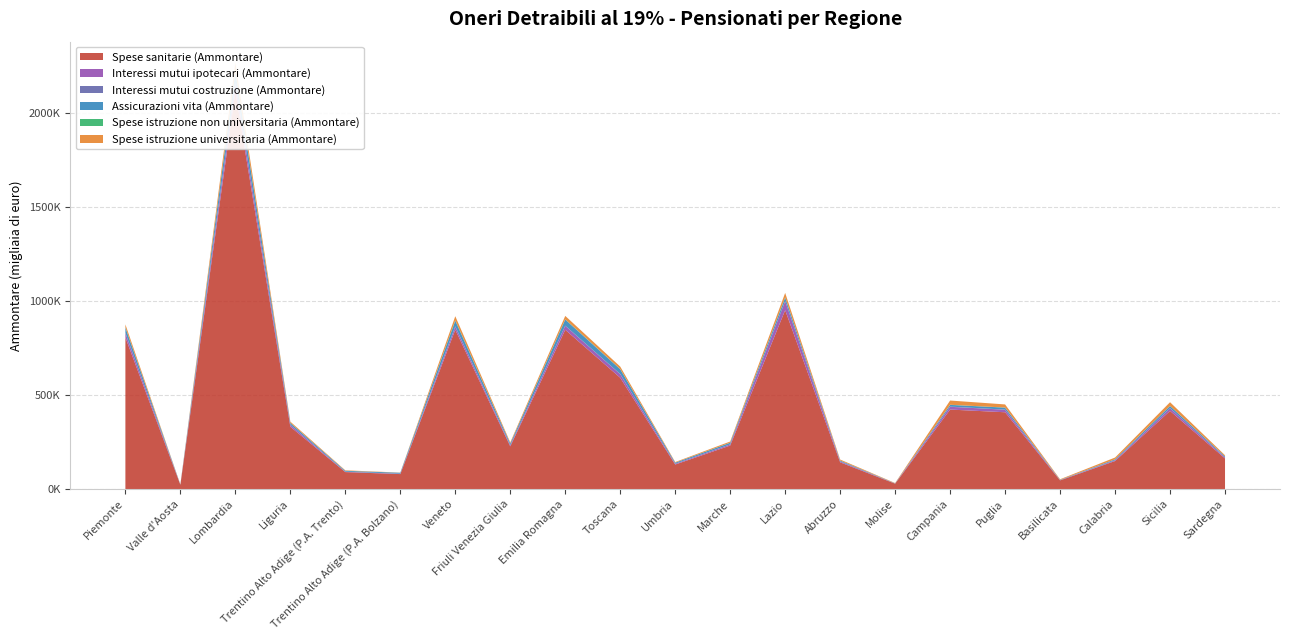

Reading left to right, transcribe all the data shown in this chart.

Spese sanitarie (Ammontare): 806828	22739	2115464	331668	90445	79741	847929	227206	847622	592275	130537	231668	952081	142356	28718	423097	408738	46320	149224	415940	162949
Interessi mutui ipotecari (Ammontare): 23160	580	43504	10143	1677	1685	16397	5714	21042	18994	3905	5984	47765	4661	692	14682	13437	965	3888	13978	5434
Interessi mutui costruzione (Ammontare): 1161	90	1884	313	370	315	1597	430	955	885	419	517	1146	512	90	1014	736	107	461	858	501
Assicurazioni vita (Ammontare): 27688	937	60353	9359	4526	5042	29513	8743	31970	25201	5531	8192	17306	4131	1014	9040	10350	1551	4620	11228	4682
Spese istruzione non universitaria (Ammontare): 1599	68	4442	527	379	175	2328	511	1879	1117	330	603	1881	301	38	764	626	109	226	554	273
Spese istruzione universitaria (Ammontare): 15774	579	41628	6739	2448	760	21954	5747	17943	13351	3187	6129	23685	5295	1727	22543	16533	3134	9421	19624	6161